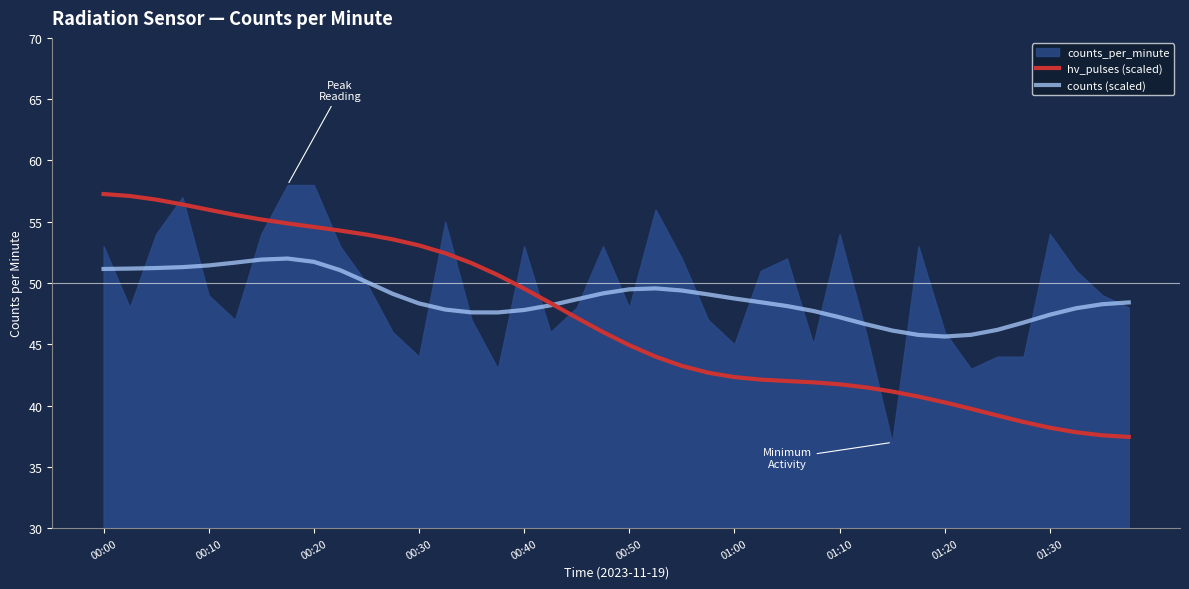

Is the value of counts (scaled) at 00:20 greater than the value of hv_pulses (scaled) at 00:20?

No